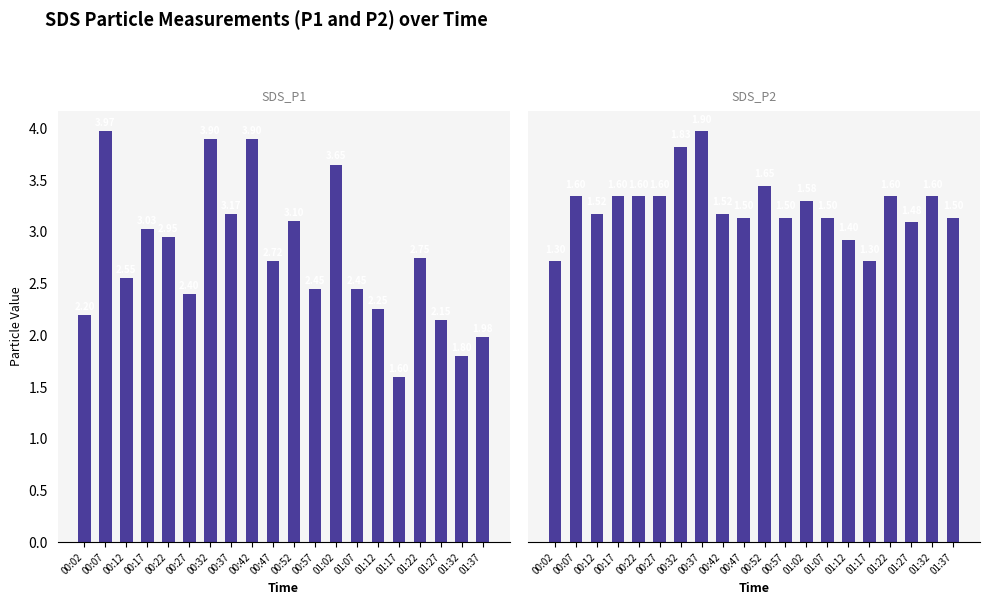

List the series in order of their overall mean, highest first.

SDS_P1, SDS_P2